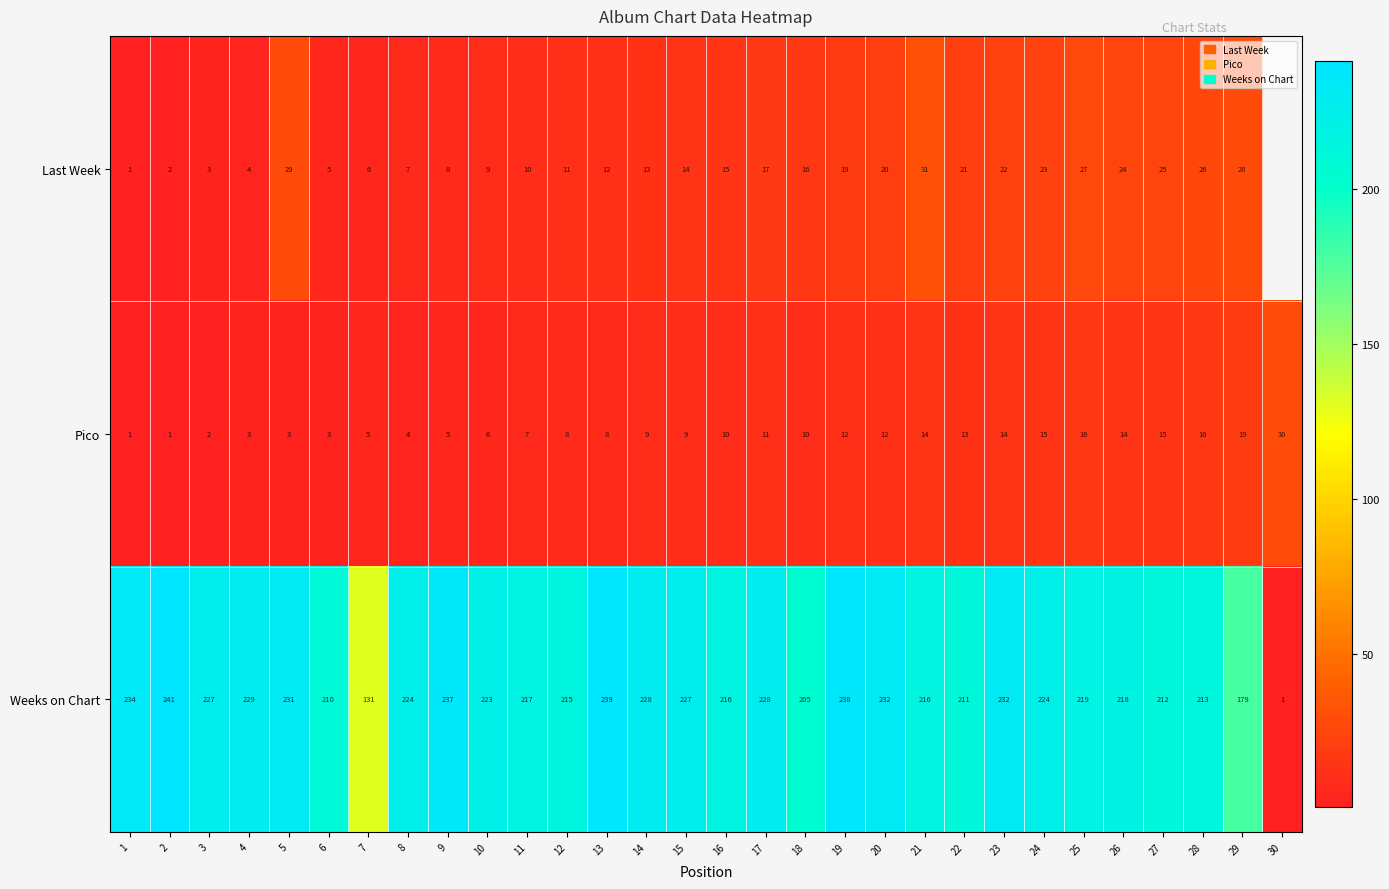

The value of Last Week at 28 is 26. True or false?

True